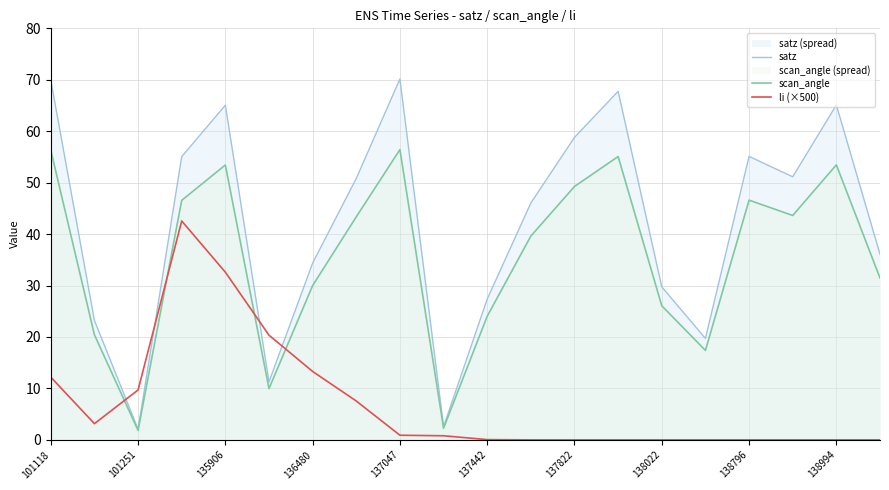

What is the value of the li (×500) point at the 4th from the left?

42.5